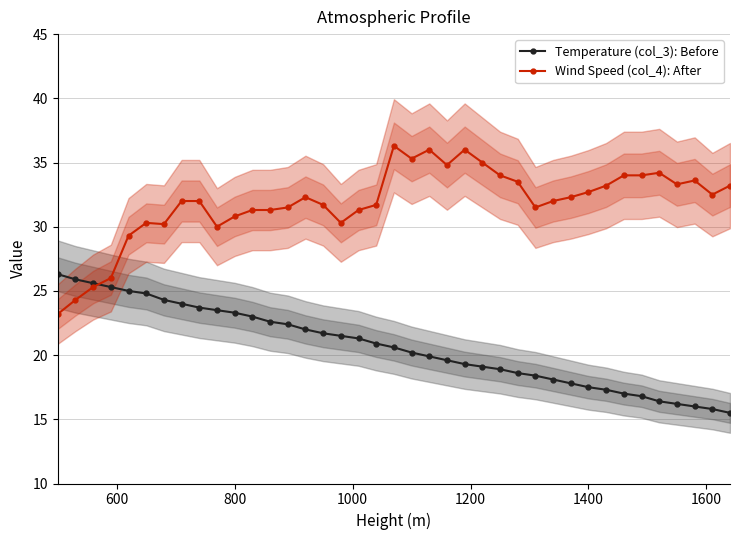

True or false: Wind Speed (col_4): After has more than 0 points higher than both neighbors.

True